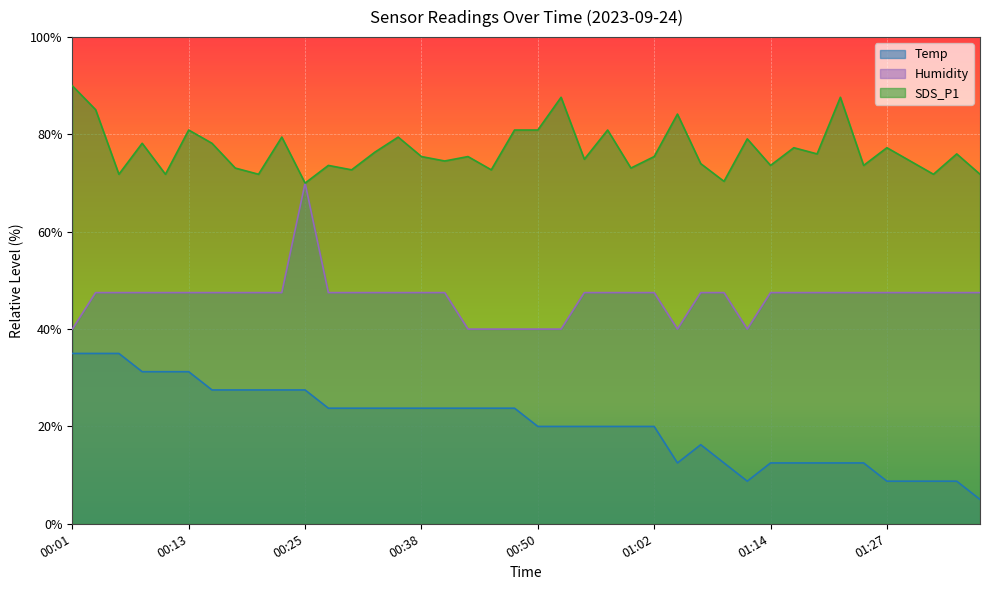

Rank the series by their maximum value, from highest to lowest.

SDS_P1, Humidity, Temp